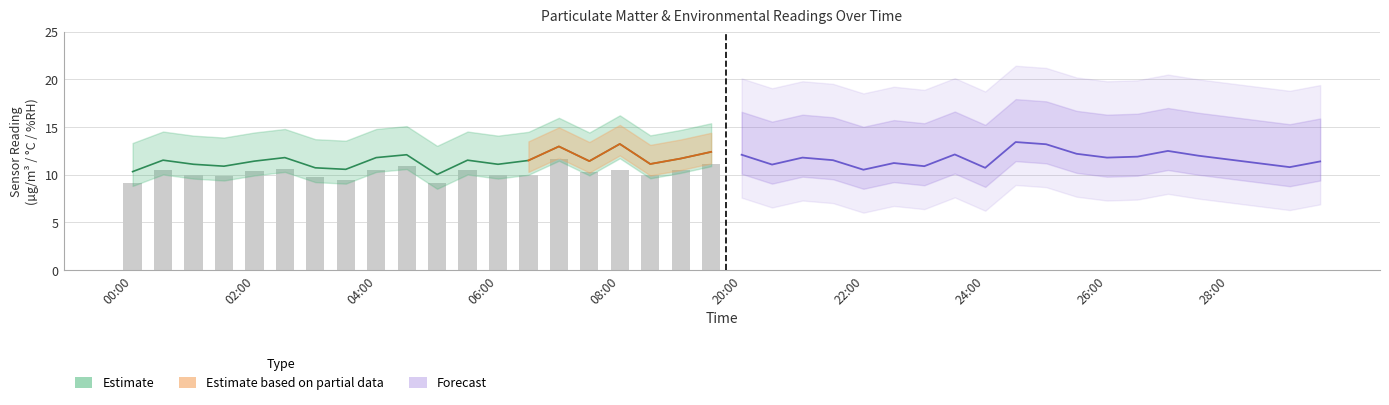

What is the total value across all series at 06:00?

21.1